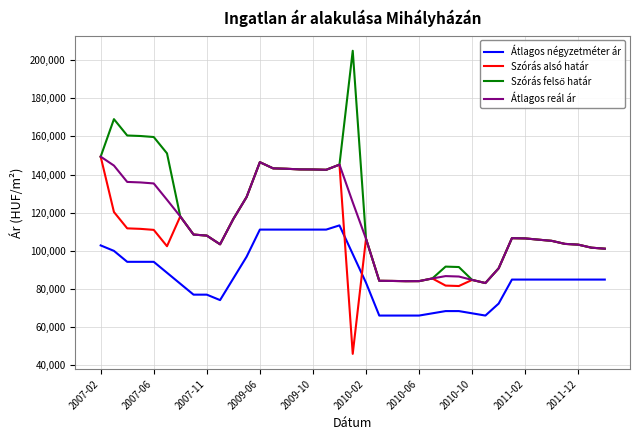

True or false: Átlagos négyzetméter ár and Szórás alsó határ intersect in this chart.

True